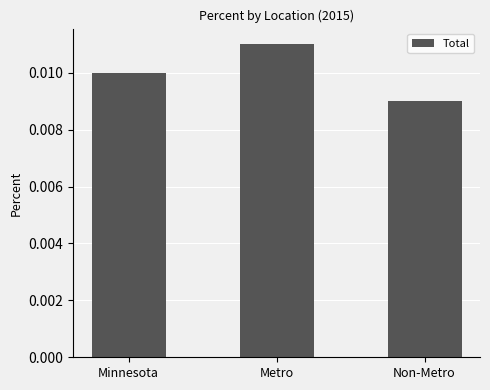

Which has a higher value, Non-Metro or Metro?

Metro